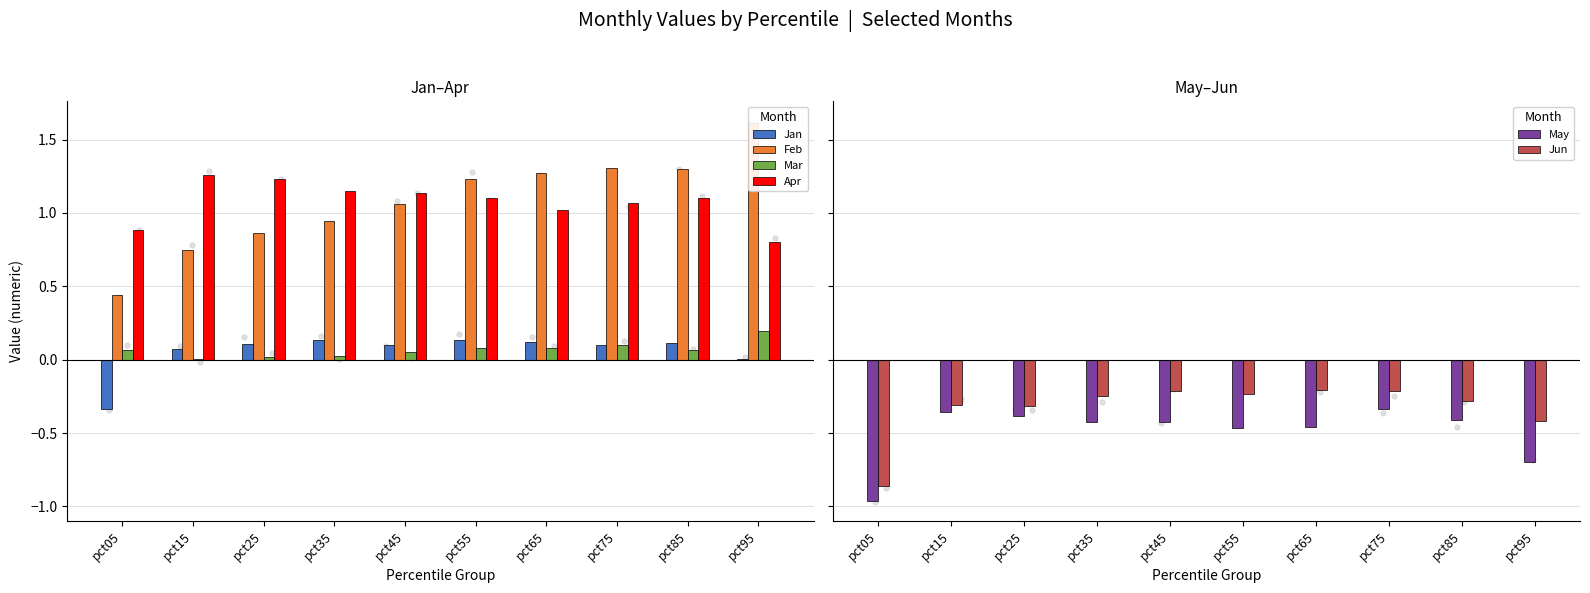

Which series reaches the minimum Y coordinate?

May